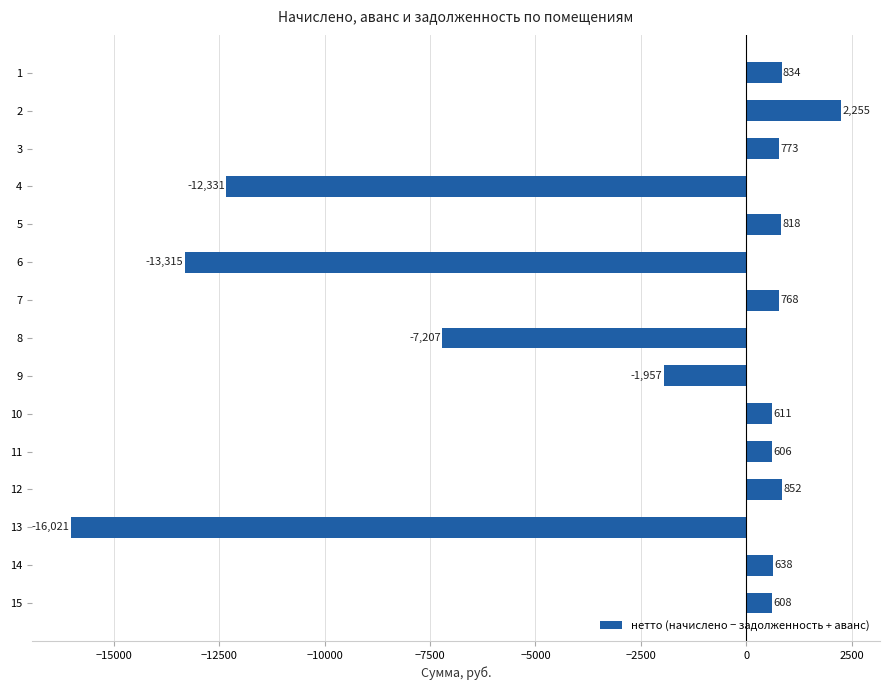

True or false: the data shows -2839.7 at 9.

False